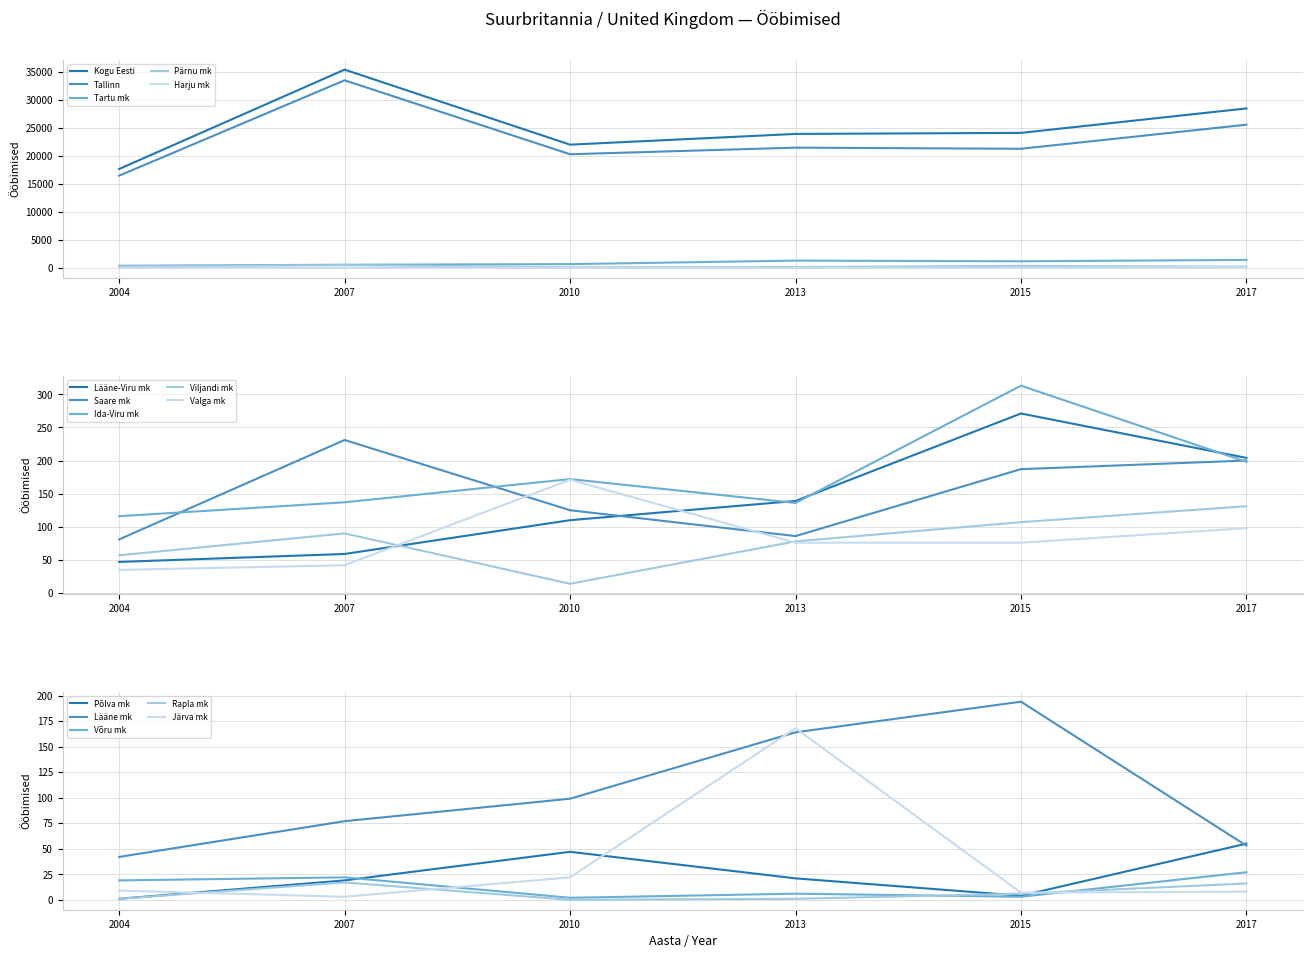

What is the average value of the 2004 series?

2353